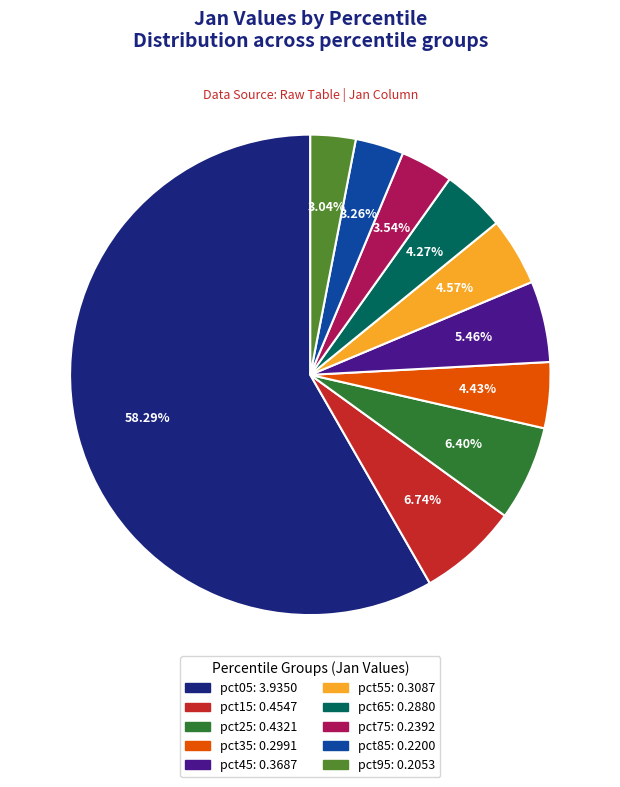

The pct85 slice represents 16% of the pie. True or false?

False